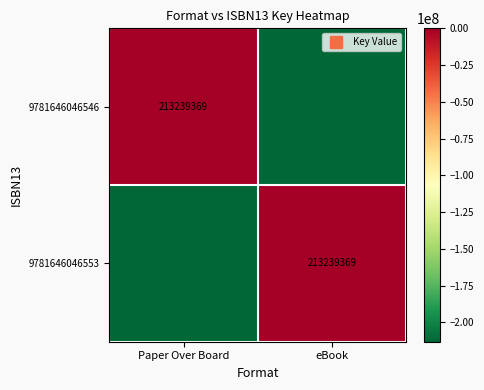

Rank the series at eBook from lowest to highest value.

9781646046546, 9781646046553